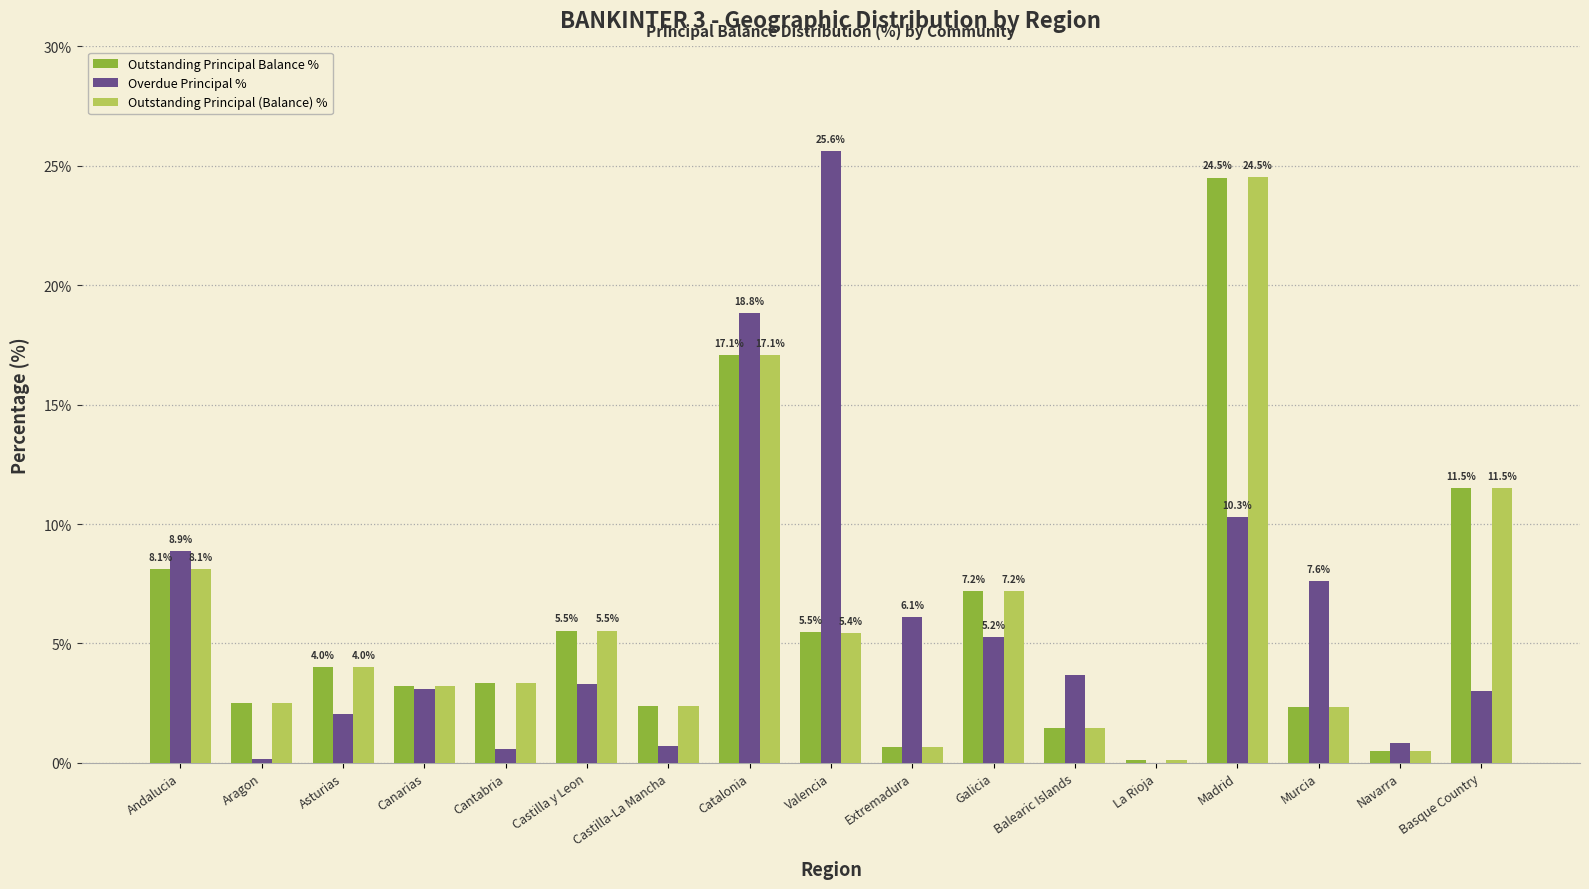

What is the total value across all series at Castilla y Leon?

14.4